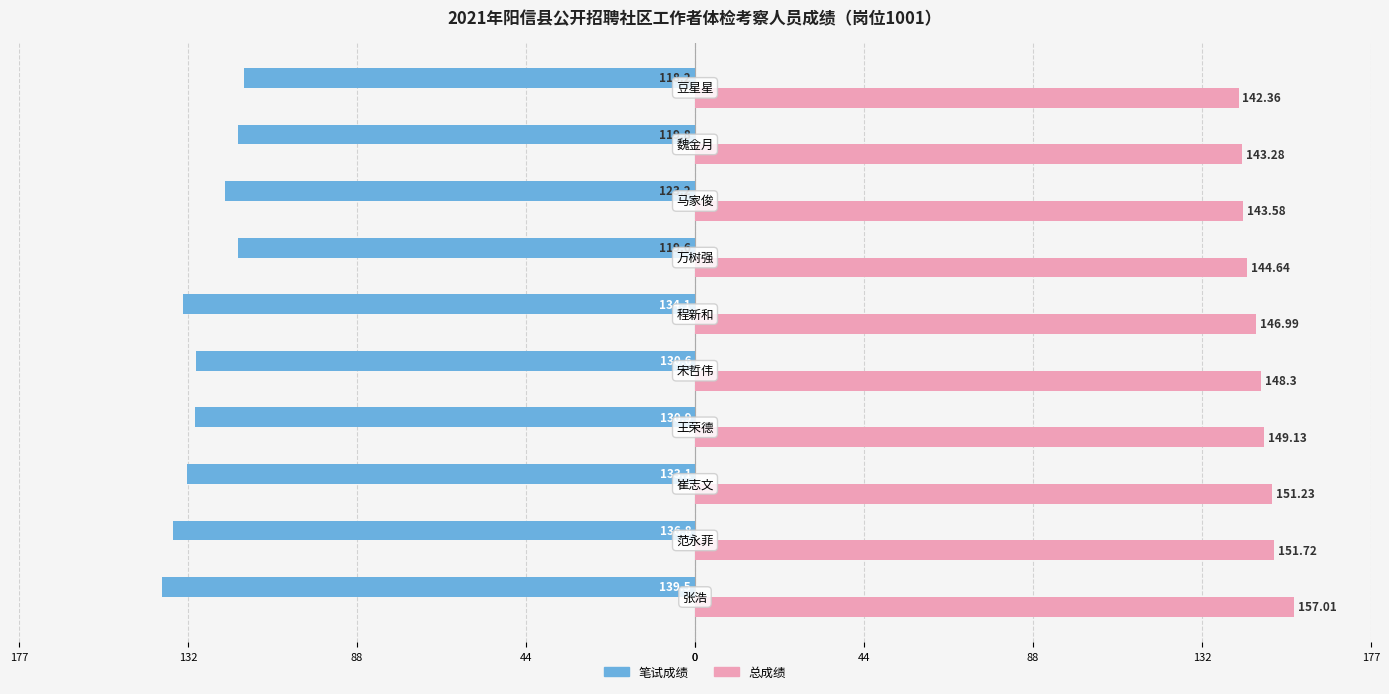

What are all the series names shown in the legend?

笔试成绩, 总成绩